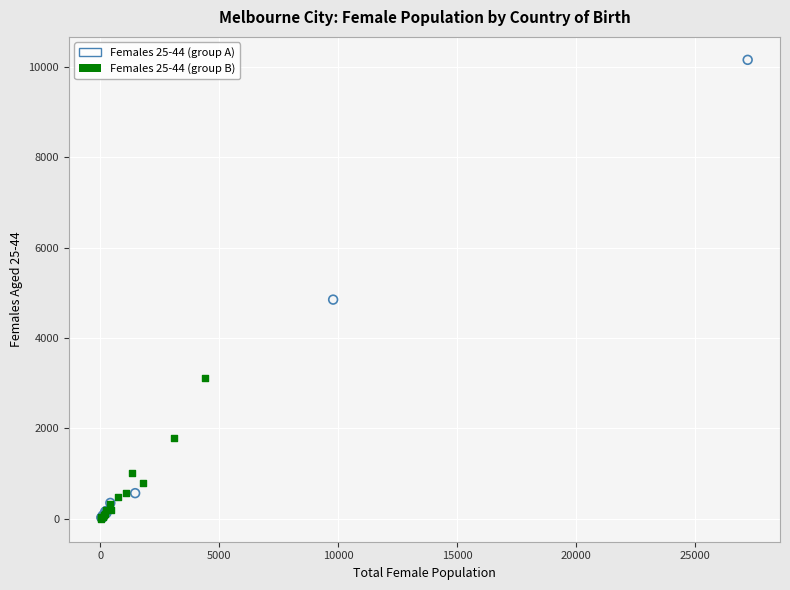

Which series has the widest spread of Y values?

Females 25-44 (group A)